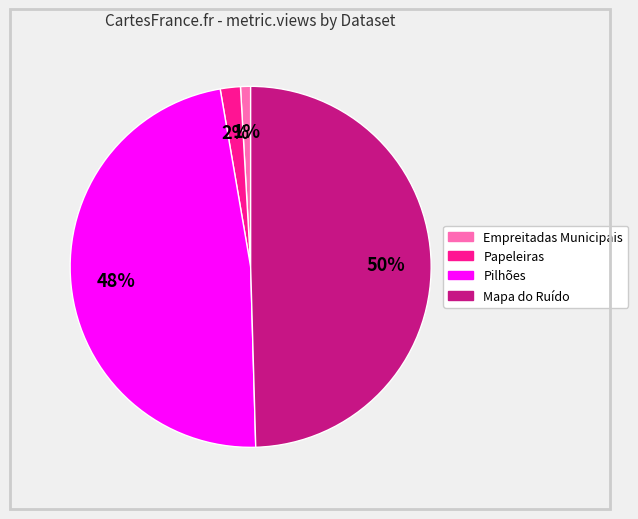

Do Mapa do Ruído and Pilhões together represent more than half of the pie?

Yes